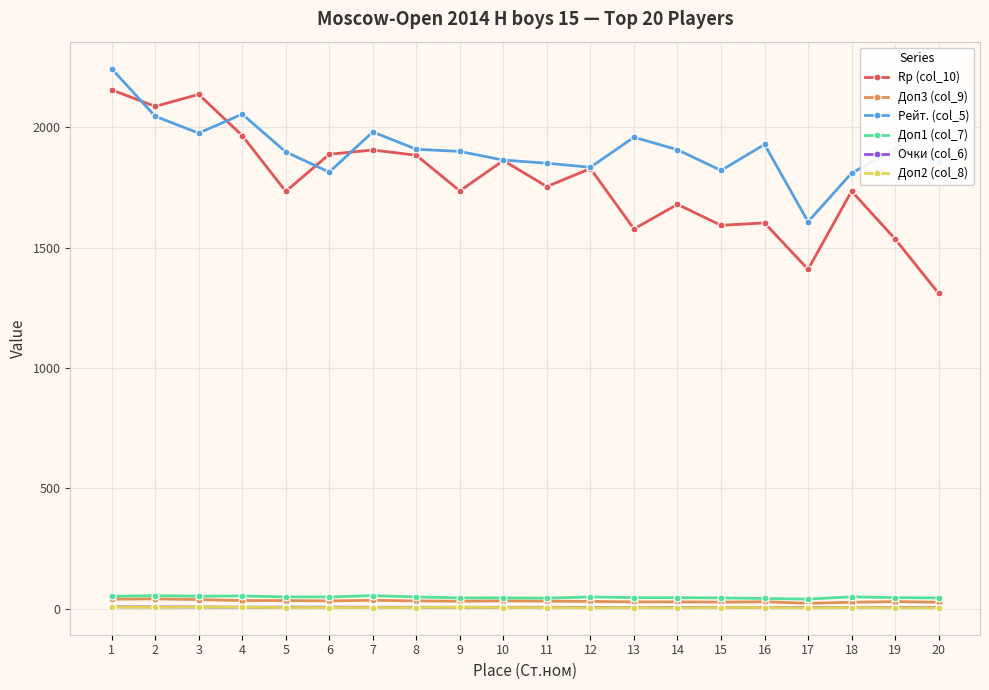

What is the total value across all series at 17?

3090.0